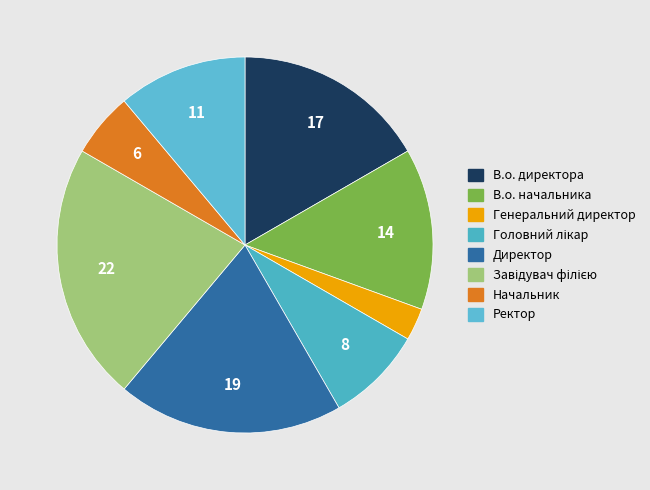

How much of the chart is everything except В.о. директора?

83.3%